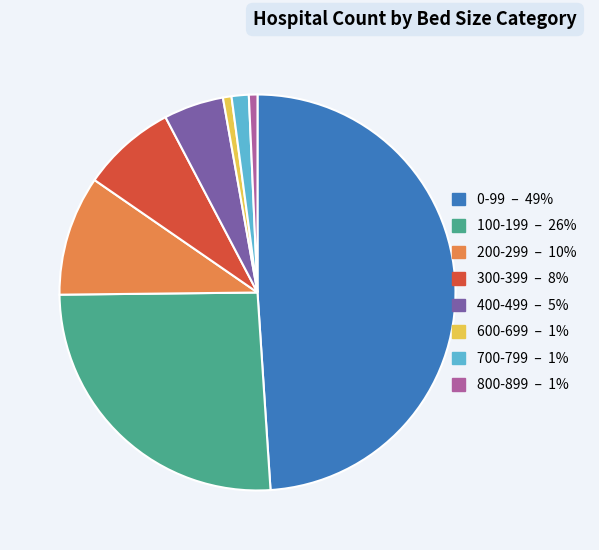

Which category has the biggest portion of the pie?

0-99